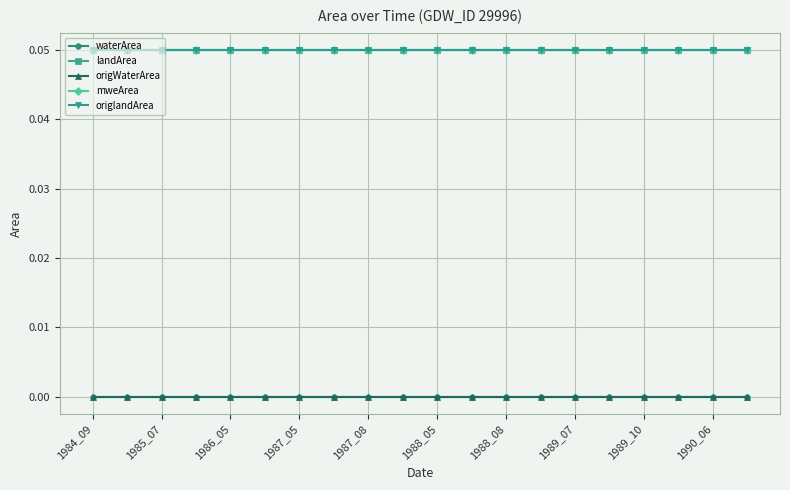

Is this an area chart (filled region under the line)?

No